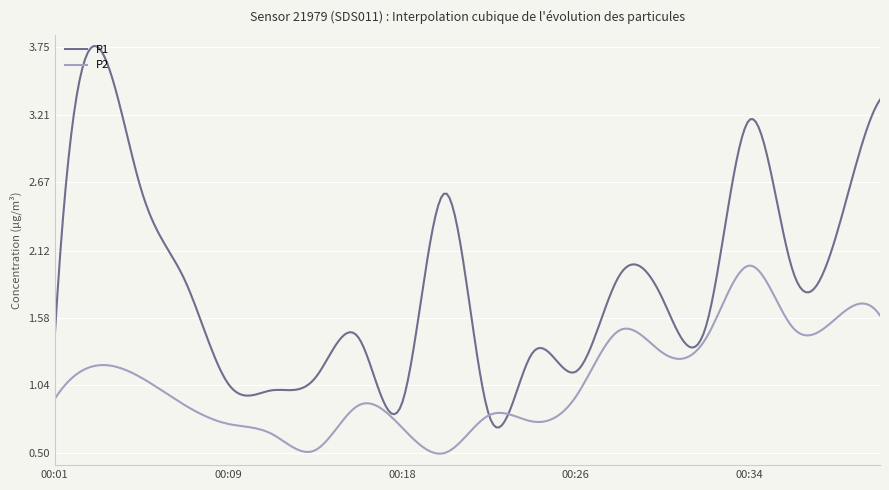

Rank the series by their average value, from highest to lowest.

P1, P2